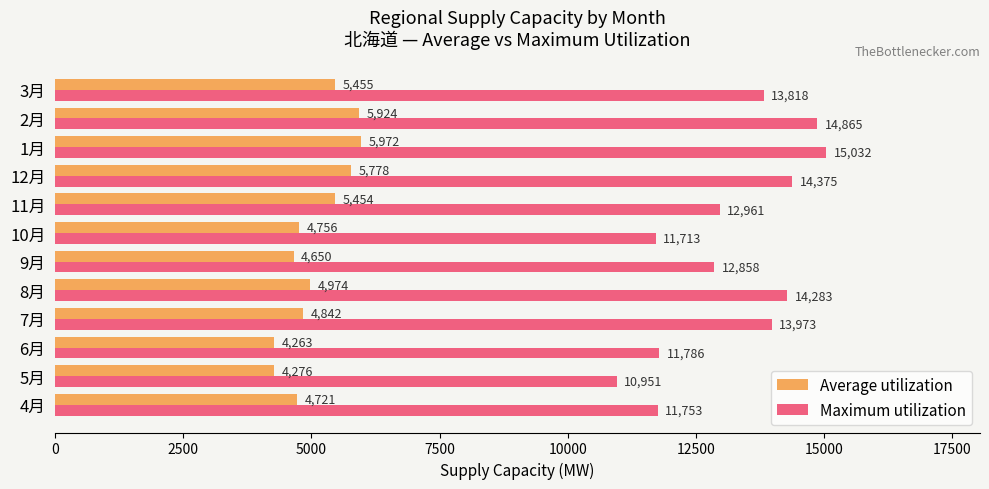

What is the difference between the maximum and minimum values in the Maximum utilization series?

4080.3